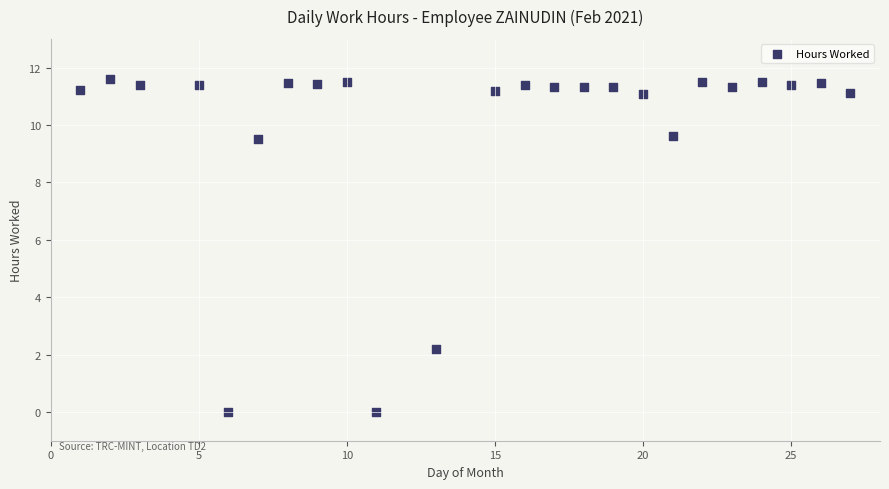

What Y value in the scatter plot is closest to 5?

2.2